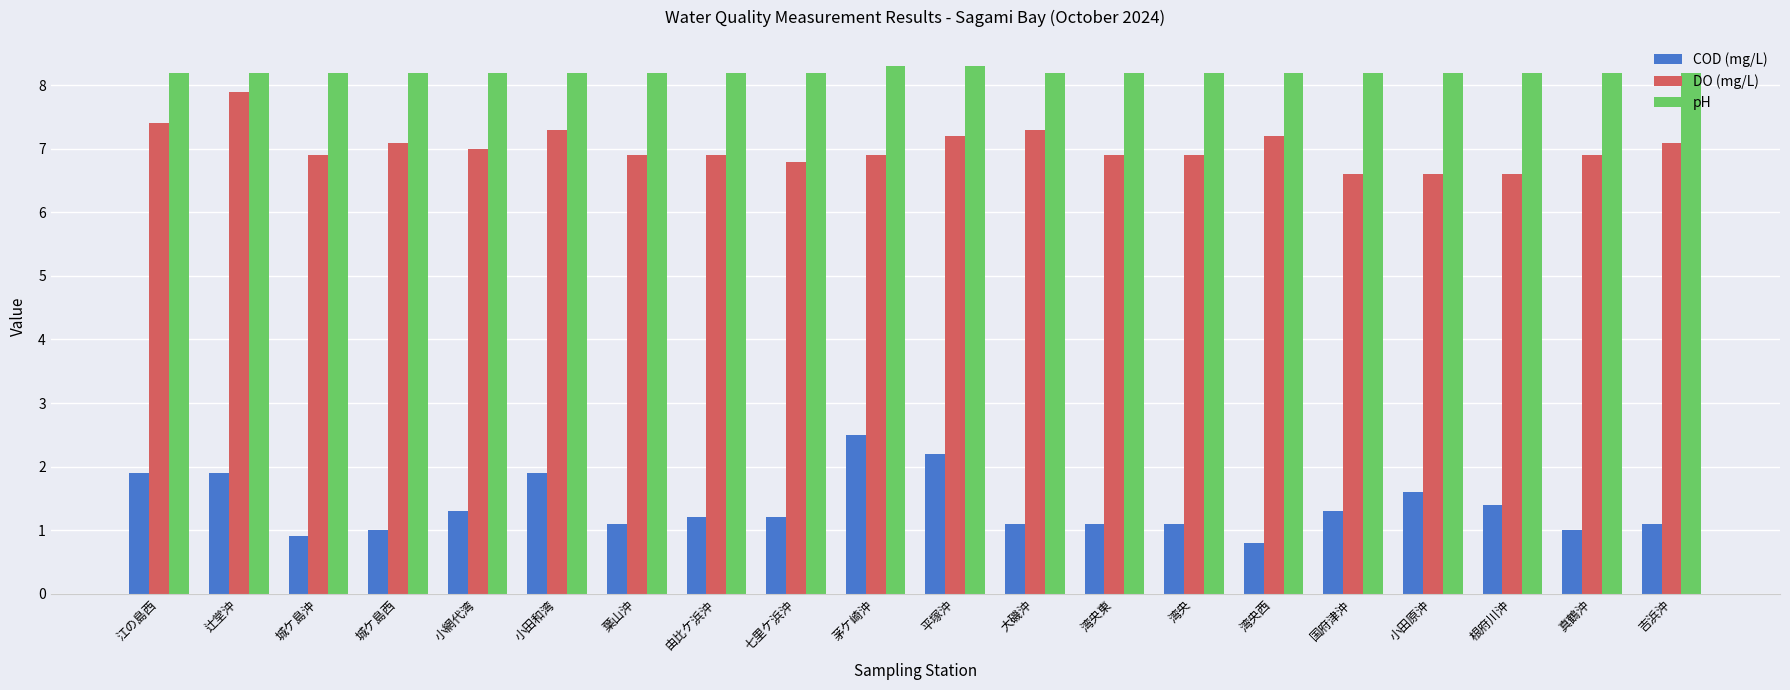

True or false: DO (mg/L) has a value of 2.9 at 茅ケ崎沖.

False